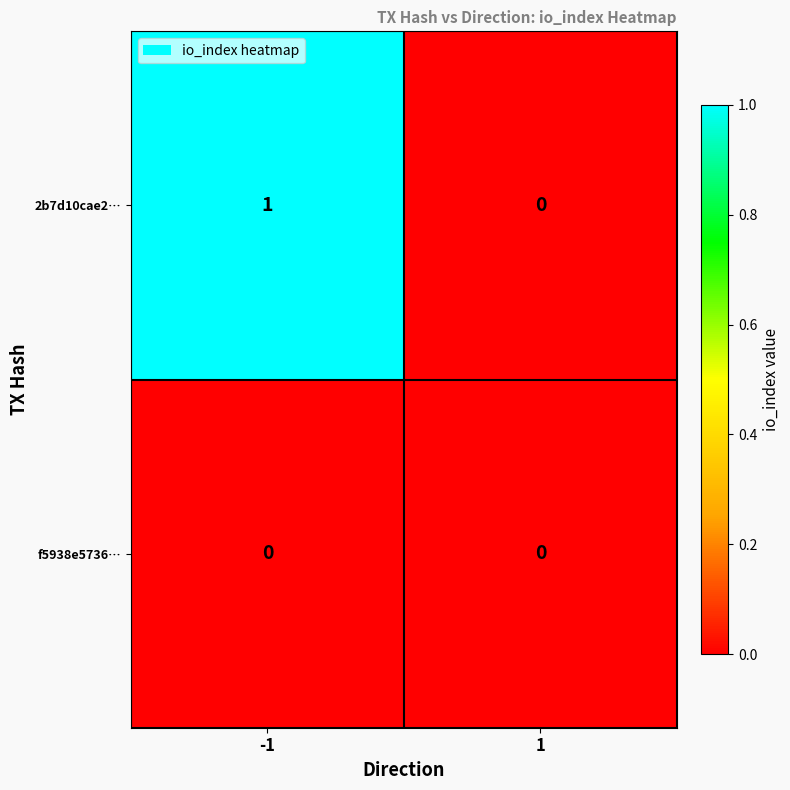

At which category is the sum across all series the highest?

-1